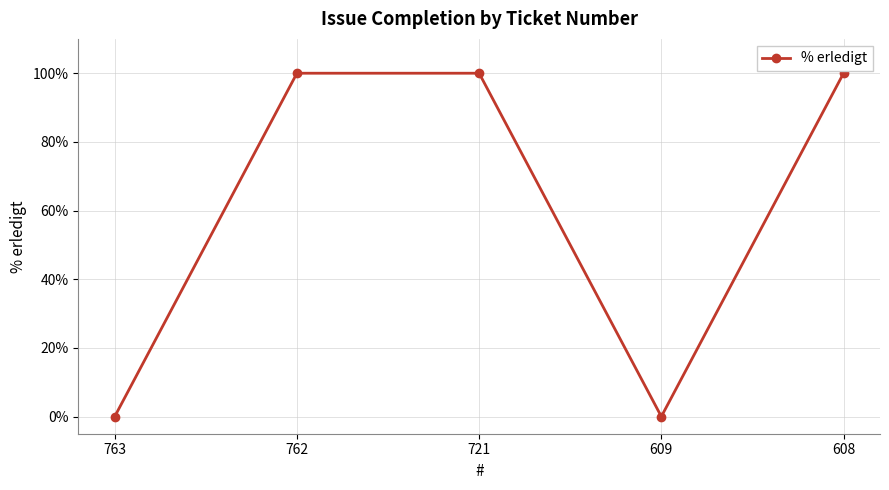

How many interior local valleys (lower than both neighbors) does the data have?

1